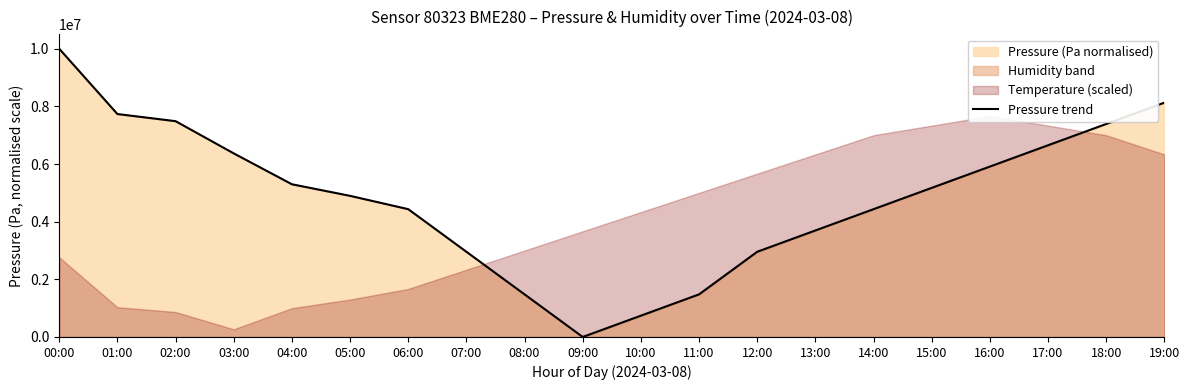

What is the difference between the second highest and minimum values?

8129480.5